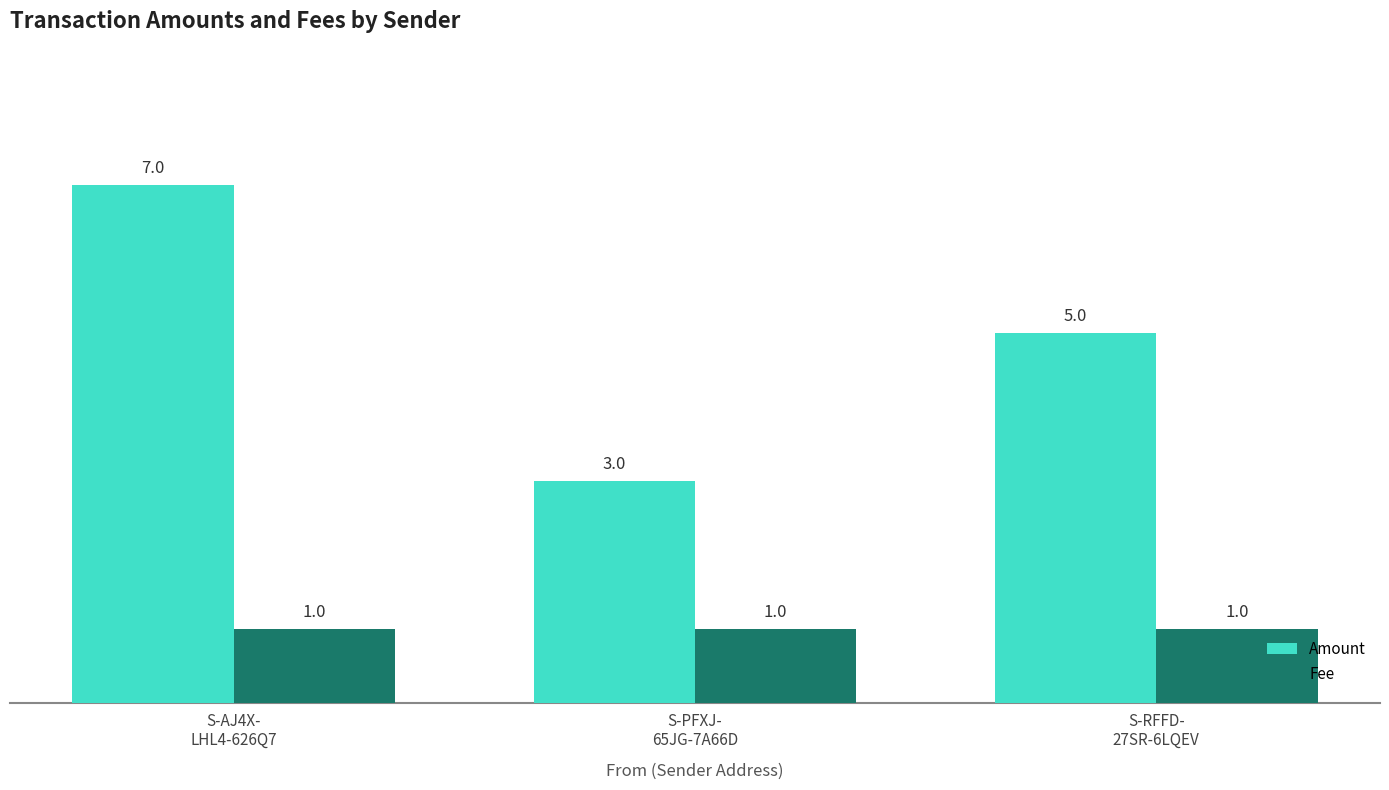

Reading left to right, transcribe all the data shown in this chart.

Amount: S-AJ4X-
LHL4-626Q7=7	S-PFXJ-
65JG-7A66D=3	S-RFFD-
27SR-6LQEV=5
Fee: S-AJ4X-
LHL4-626Q7=1	S-PFXJ-
65JG-7A66D=1	S-RFFD-
27SR-6LQEV=1